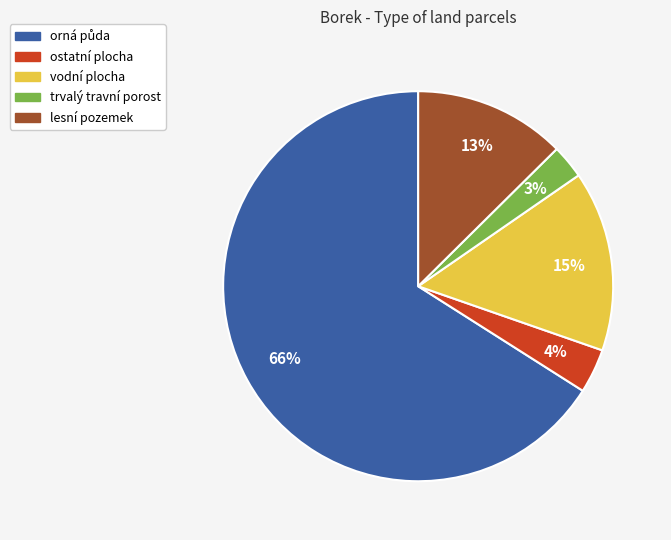

To the nearest percent, what percentage of the pie is ostatní plocha?

4%